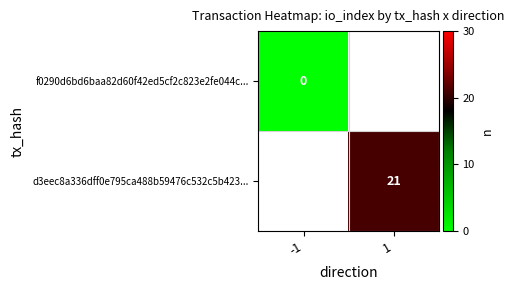

True or false: d3eec8a336dff0e795ca488b59476c532c5b423... has a value of 21 at 1.

True